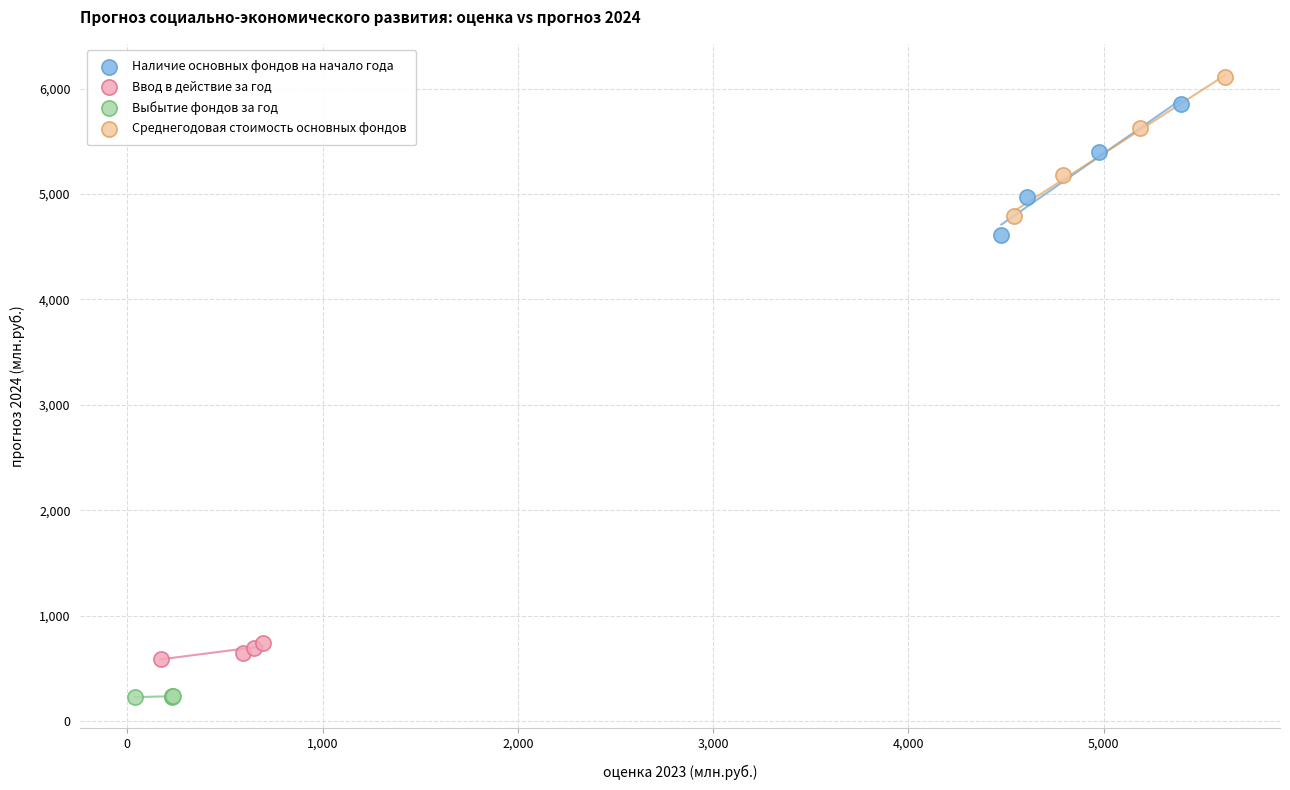

Which series contains the highest Y value?

Среднегодовая стоимость основных фондов